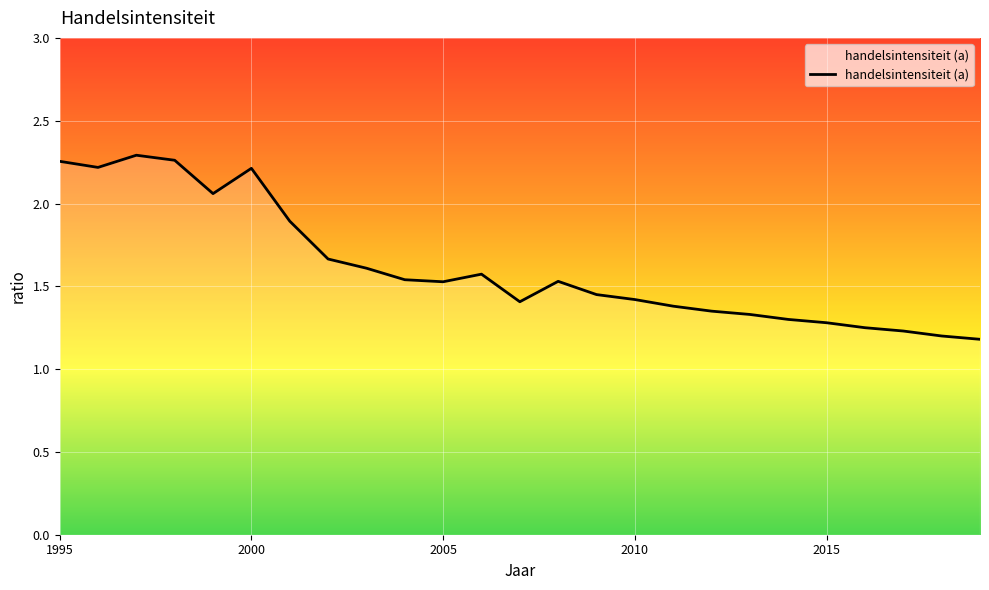

The value at 2015 is 1.3. True or false?

True